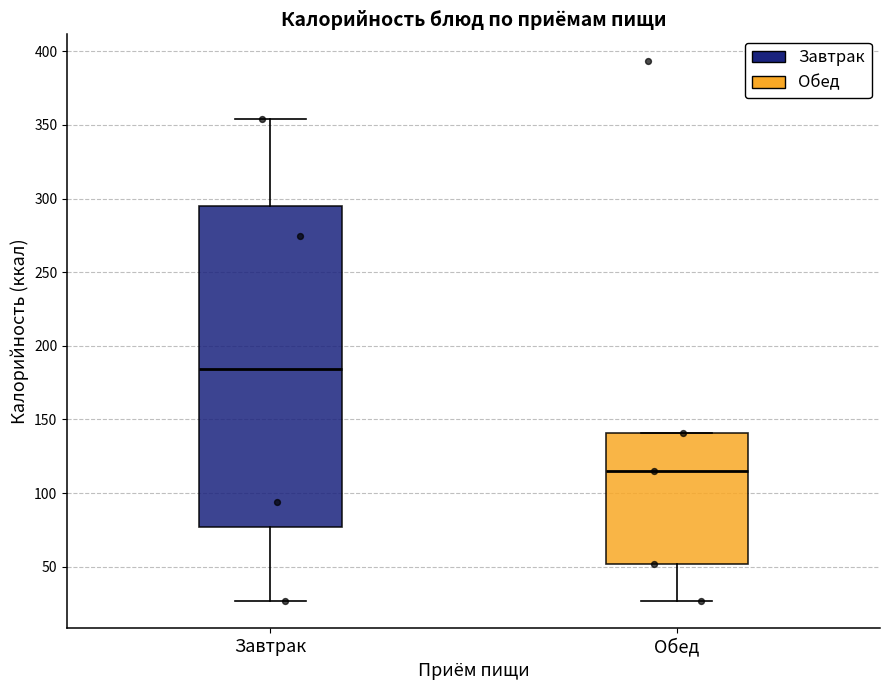

Where is the upper edge of the box for Обед on the y-axis? The values are not printed on the chart, so give them approximately, as read against the axis.

140